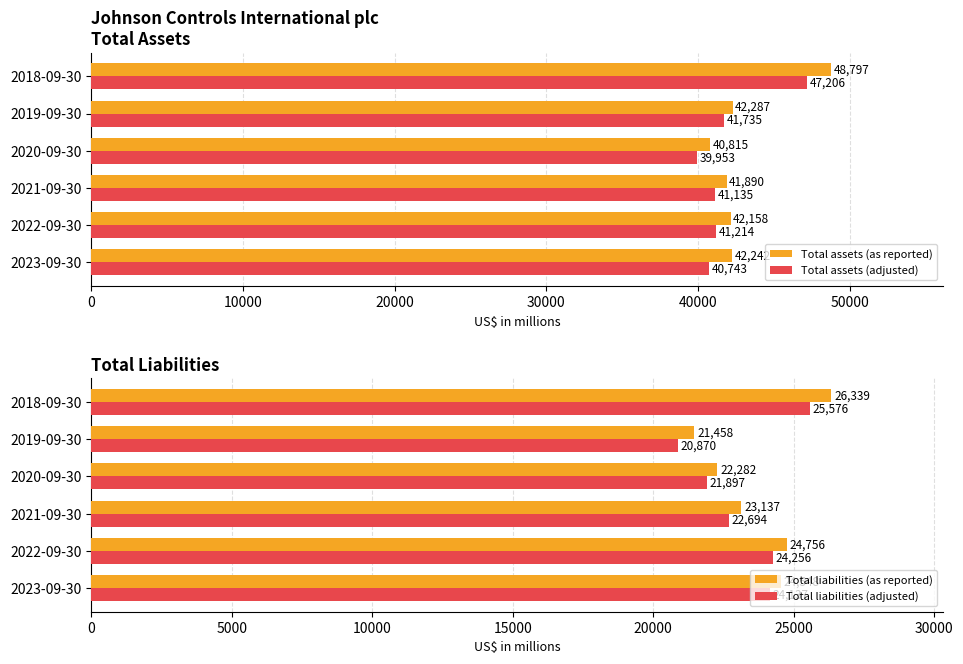

What is the difference between the maximum and minimum values in the Total assets (as reported) series?

7982